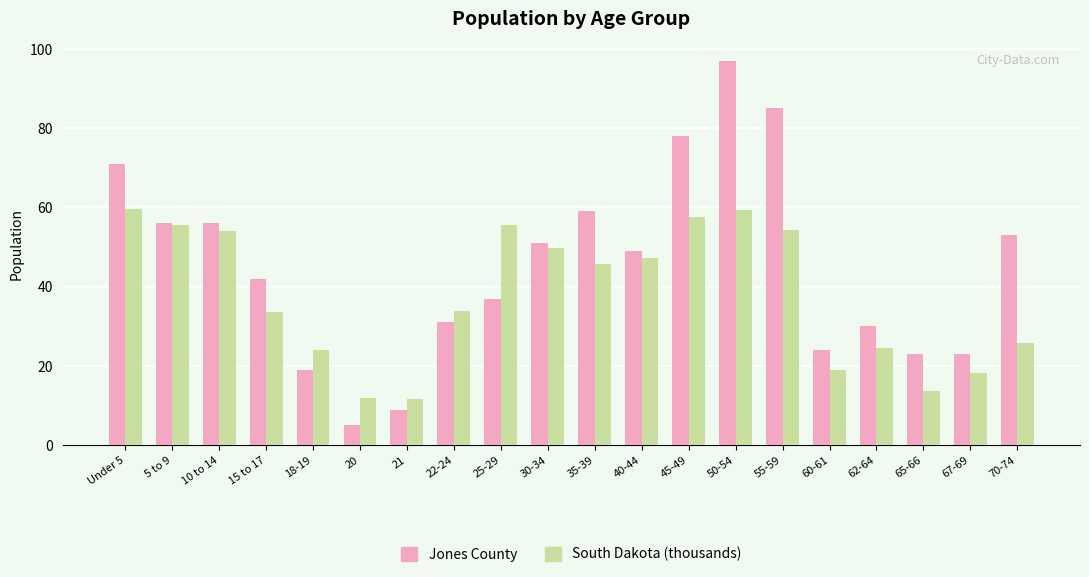

What is the value of the South Dakota (thousands) bar at the 17th from the left?

24.6